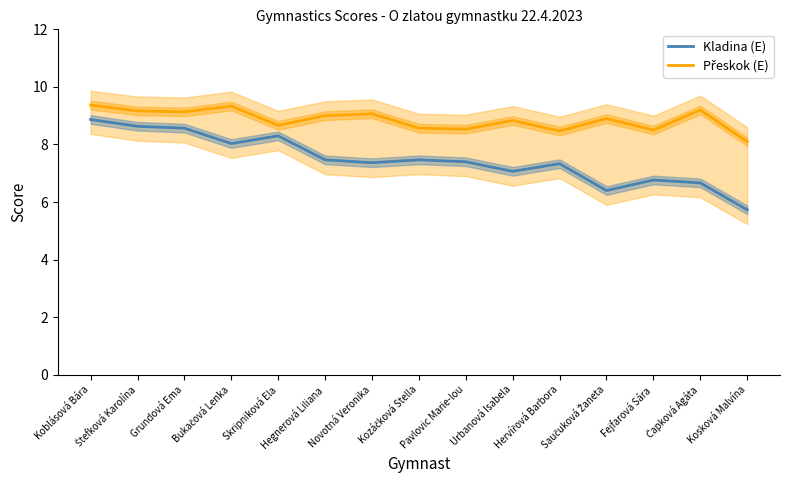

What is the label of the 9th point from the right?

Novotná Veronika